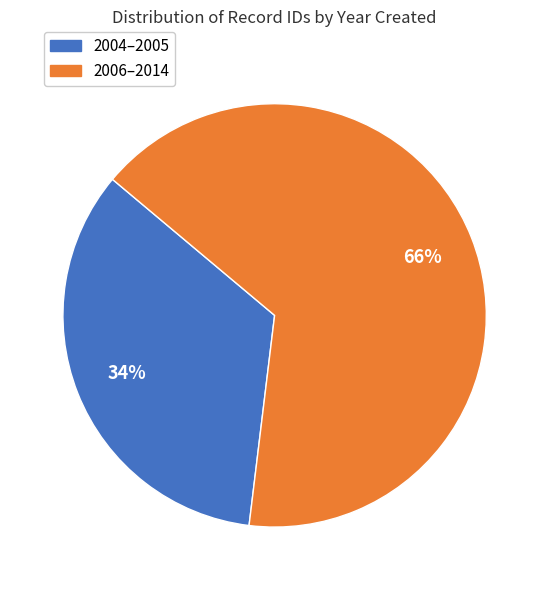

Does any single category account for the majority?

Yes